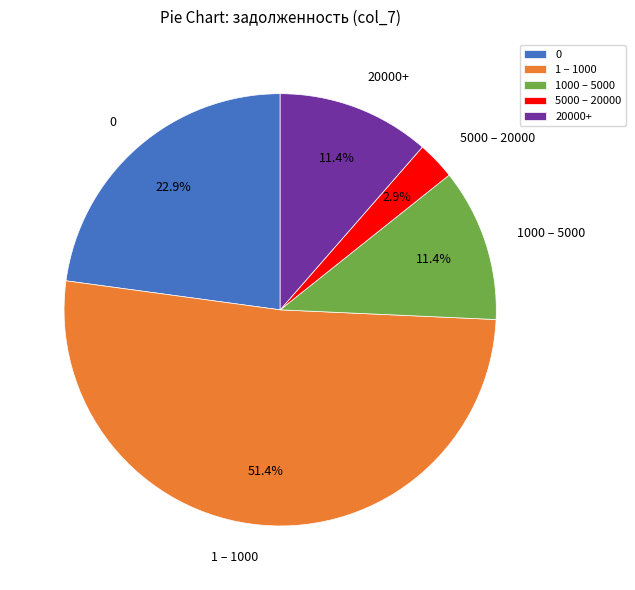

What is the majority slice?

1 – 1000